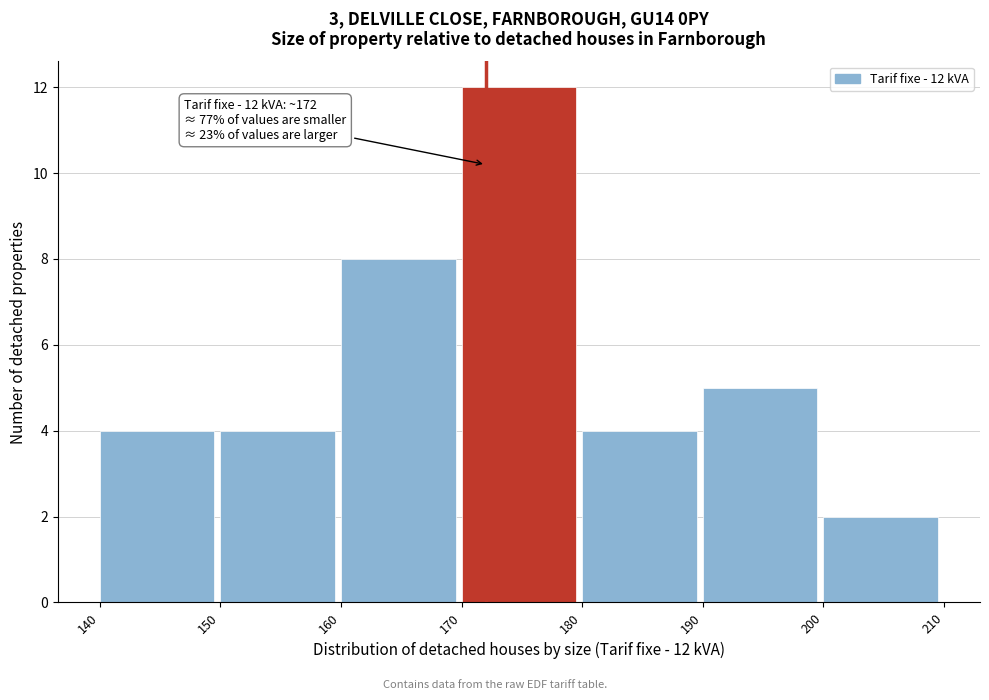

Over which range of the x-axis is the bar tallest?

170 to 180